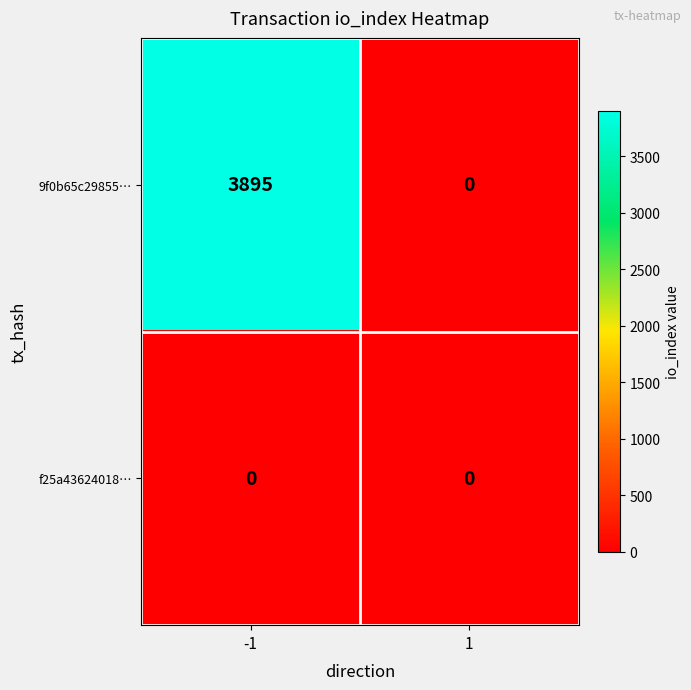

The value of 9f0b65c29855… at 1 is 2424. True or false?

False